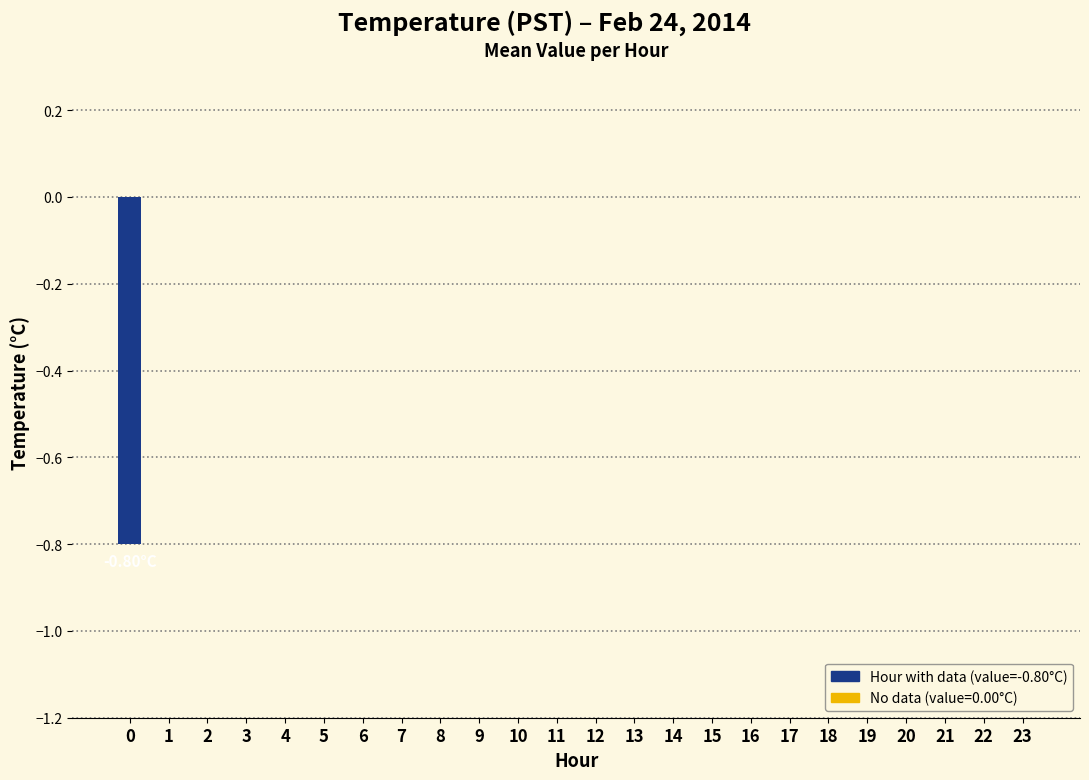

How many categories are shown in the chart?

24